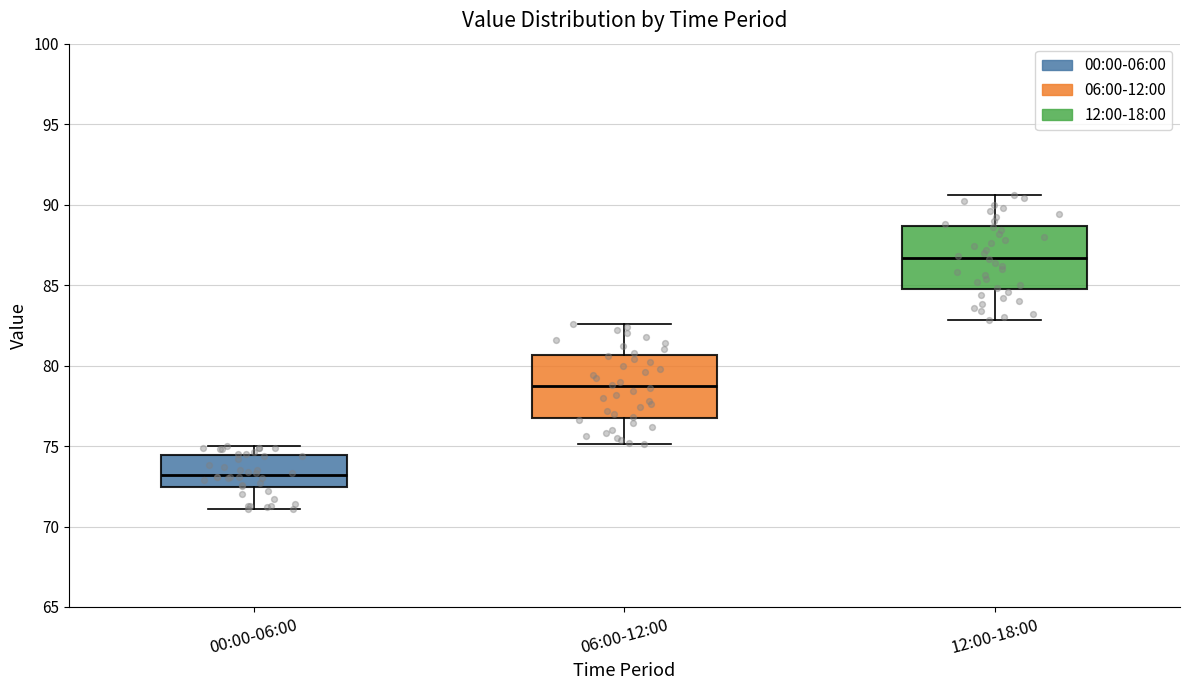

Which box's median line is the highest?

12:00-18:00